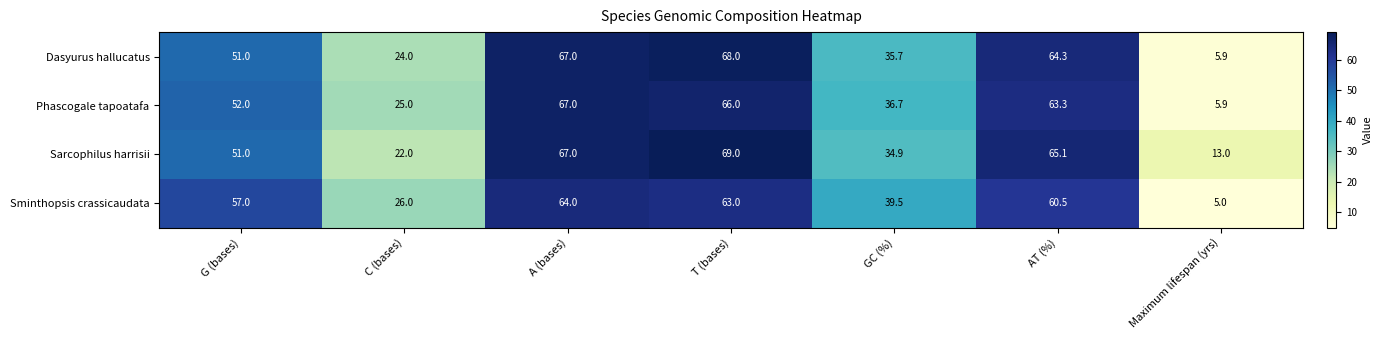

Is it true that Sarcophilus harrisii equals 93.8 at AT (%)?

False